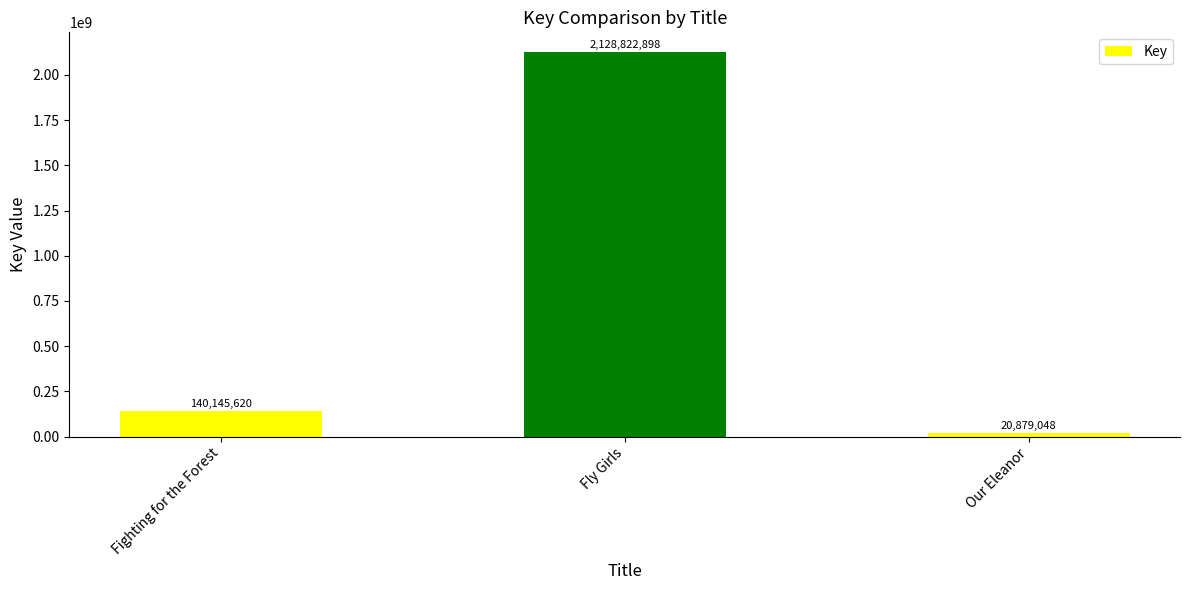

What is the smallest value displayed?

20879048